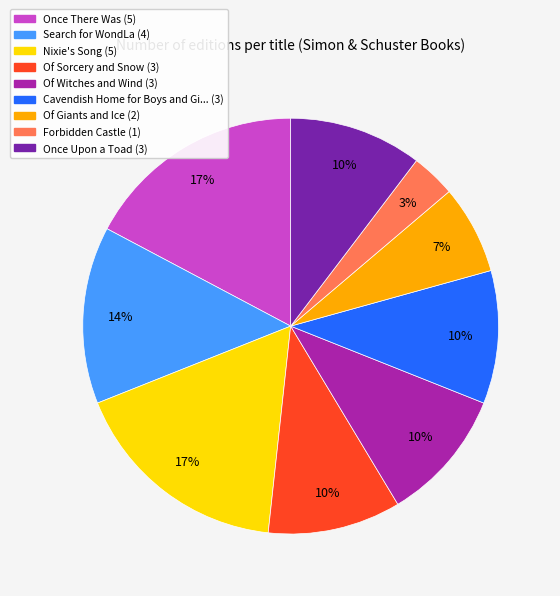

Is there a majority slice in this chart?

No